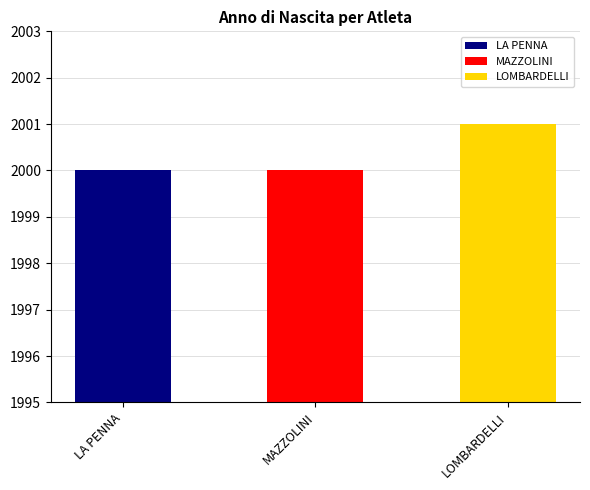

Rank the categories by value from lowest to highest.

LA PENNA, MAZZOLINI, LOMBARDELLI